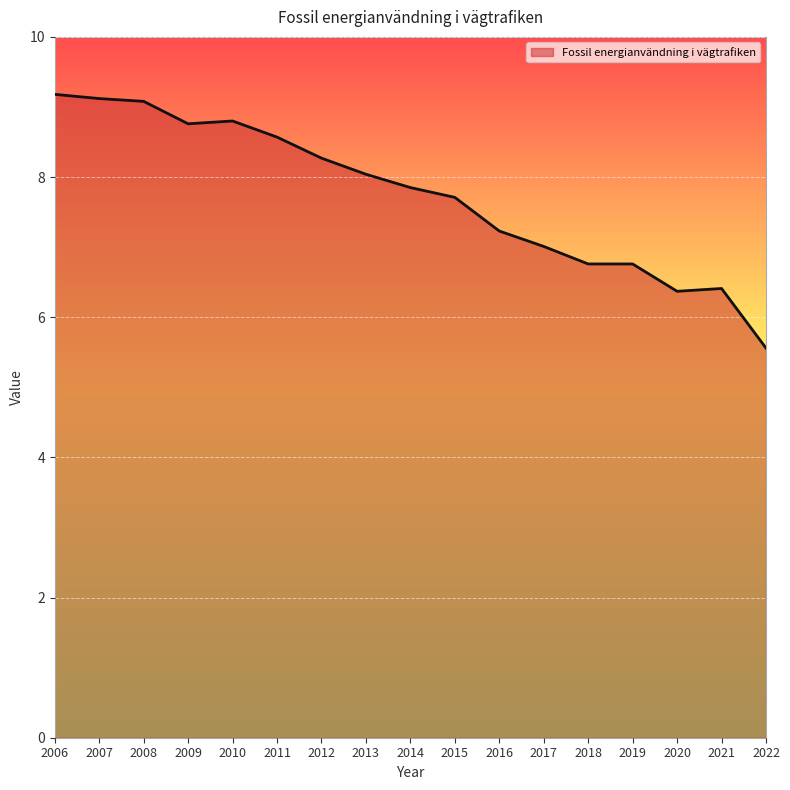

True or false: the data shows 8.0 at 2013.

True